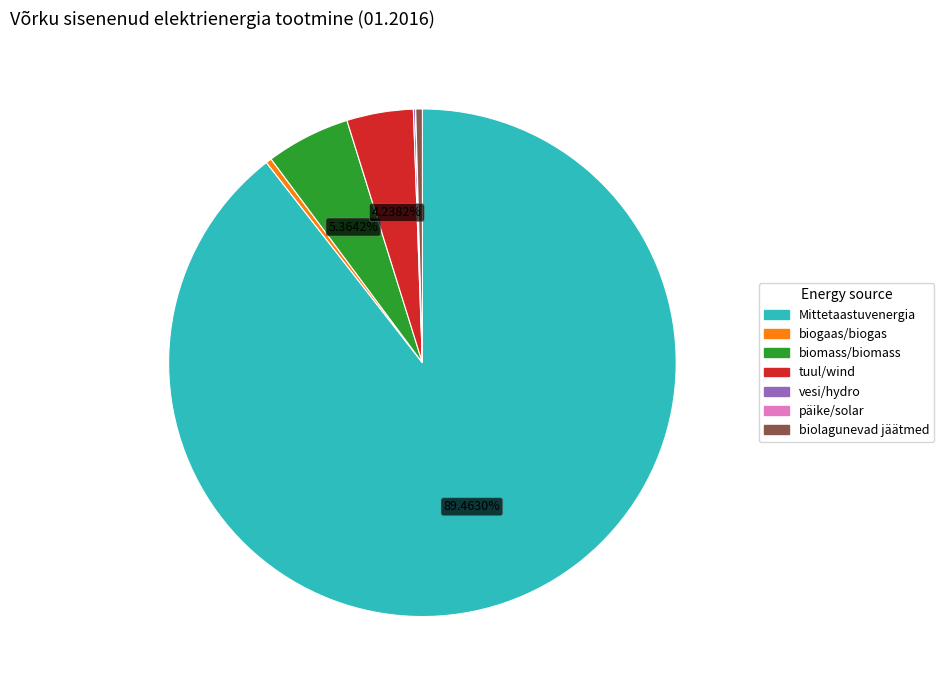

Is there a majority slice in this chart?

Yes